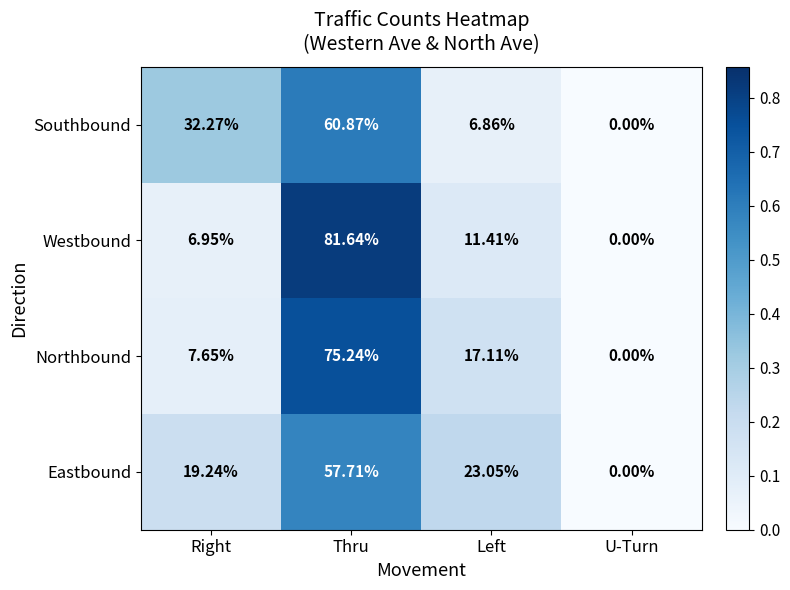

Which series has the largest range (max minus min)?

Westbound